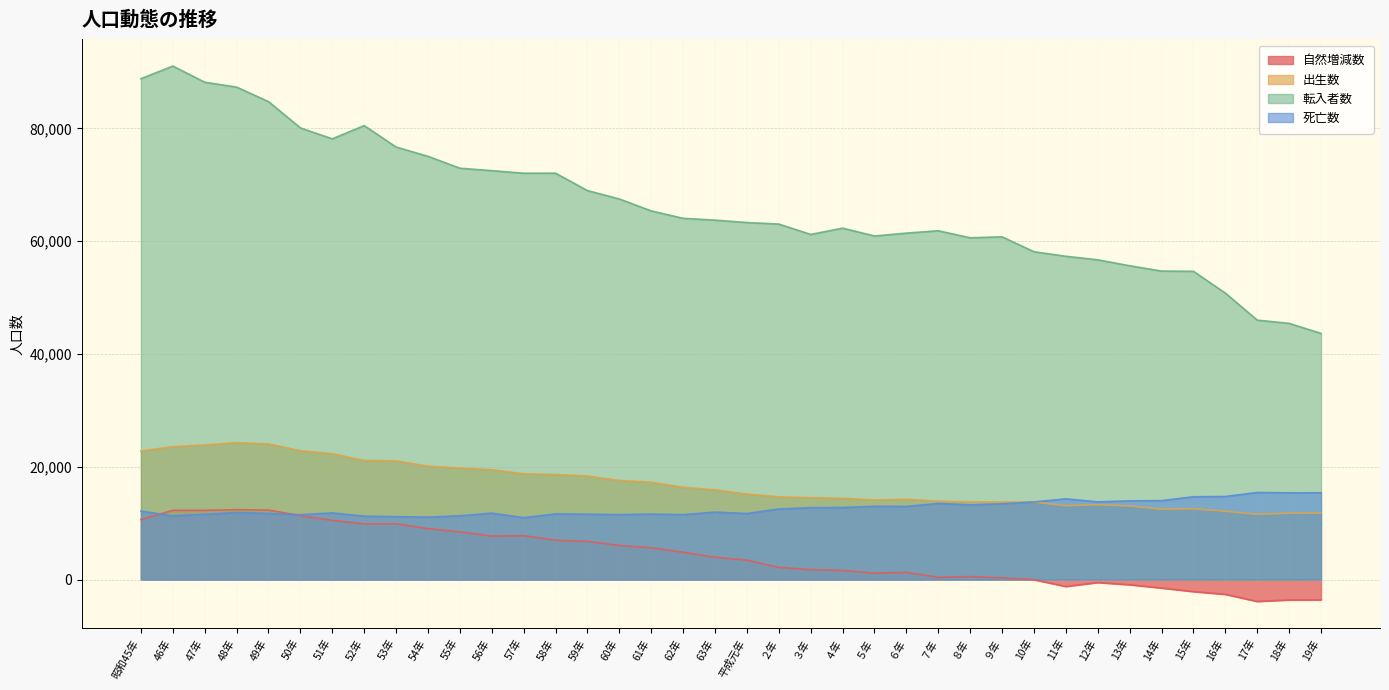

Reading left to right, transcribe all the data shown in this chart.

自然増減数: 昭和45年=10650	46年=12278	47年=12273	48年=12398	49年=12327	50年=11348	51年=10498	52年=9877	53年=9893	54年=9031	55年=8473	56年=7703	57年=7781	58年=6984	59年=6774	60年=6052	61年=5652	62年=4857	63年=3954	平成元年=3447	２年=2151	３年=1773	４年=1626	５年=1142	６年=1276	７年=395	８年=532	９年=318	10年=-20	11年=-1219	12年=-518	13年=-913	14年=-1494	15年=-2130	16年=-2615	17年=-3873	18年=-3605	19年=-3594
出生数: 昭和45年=22801	46年=23569	47年=23865	48年=24281	49年=24066	50年=22847	51年=22318	52年=21124	53年=21049	54年=20105	55年=19790	56年=19482	57年=18762	58年=18629	59年=18370	60年=17574	61年=17268	62年=16374	63年=15919	平成元年=15170	２年=14669	３年=14522	４年=14406	５年=14132	６年=14248	７年=13906	８年=13793	９年=13754	10年=13752	11年=13098	12年=13267	13年=13054	14年=12503	15年=12560	16年=12119	17年=11577	18年=11780	19年=11800
転入者数: 昭和45年=88809	46年=91047	47年=88188	48年=87317	49年=84749	50年=80085	51年=78147	52年=80496	53年=76692	54年=75046	55年=72939	56年=72507	57年=72052	58年=72056	59年=68976	60年=67484	61年=65370	62年=64053	63年=63735	平成元年=63306	２年=63034	３年=61197	４年=62312	５年=60923	６年=61433	７年=61849	８年=60603	９年=60775	10年=58133	11年=57326	12年=56700	13年=55643	14年=54700	15年=54659	16年=50802	17年=46003	18年=45433	19年=43648
死亡数: 昭和45年=12151	46年=11291	47年=11592	48年=11883	49年=11739	50年=11499	51年=11820	52年=11247	53年=11156	54年=11074	55年=11317	56年=11779	57年=10981	58年=11645	59年=11596	60年=11522	61年=11616	62年=11517	63年=11965	平成元年=11723	２年=12518	３年=12749	４年=12780	５年=12990	６年=12972	７年=13511	８年=13261	９年=13436	10年=13772	11年=14317	12年=13785	13年=13967	14年=13997	15年=14690	16年=14734	17年=15450	18年=15385	19年=15394